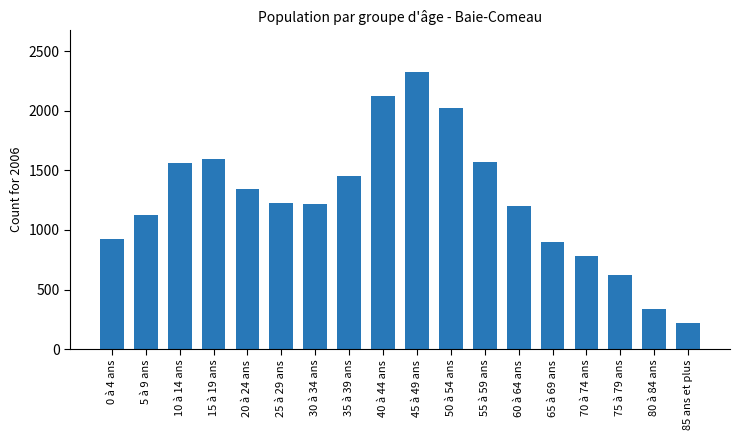

Is it true that the value at 30 à 34 ans is 574?

False